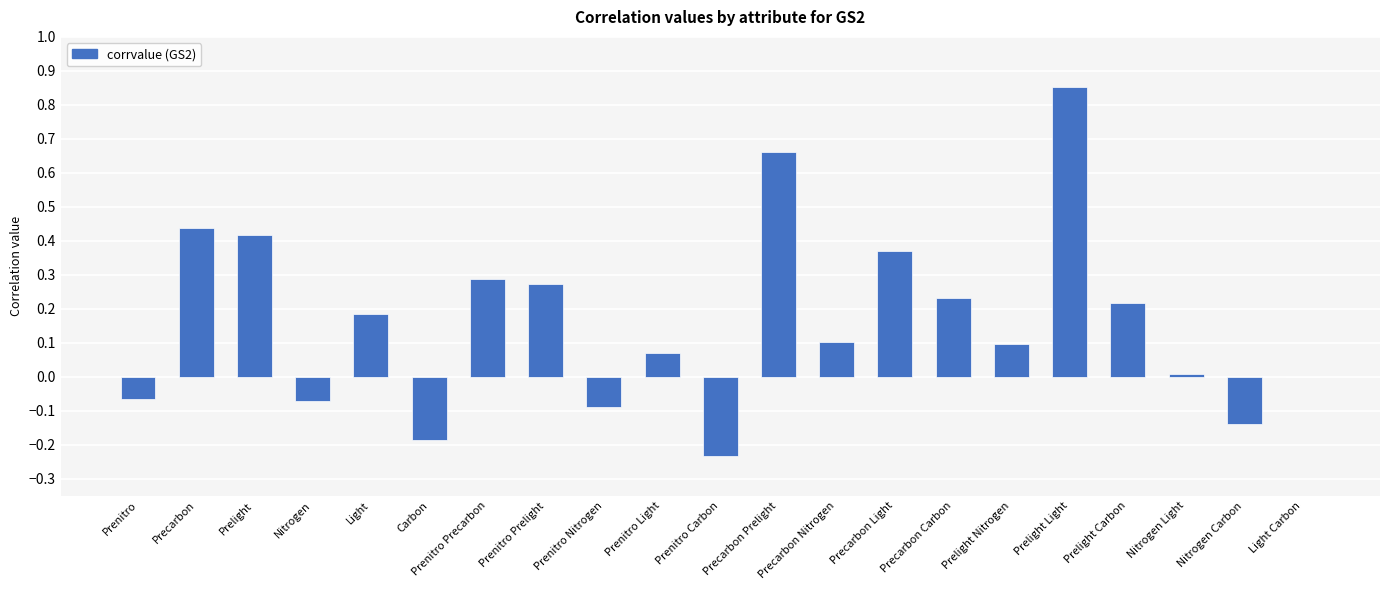

What is the sum of all values?

3.4